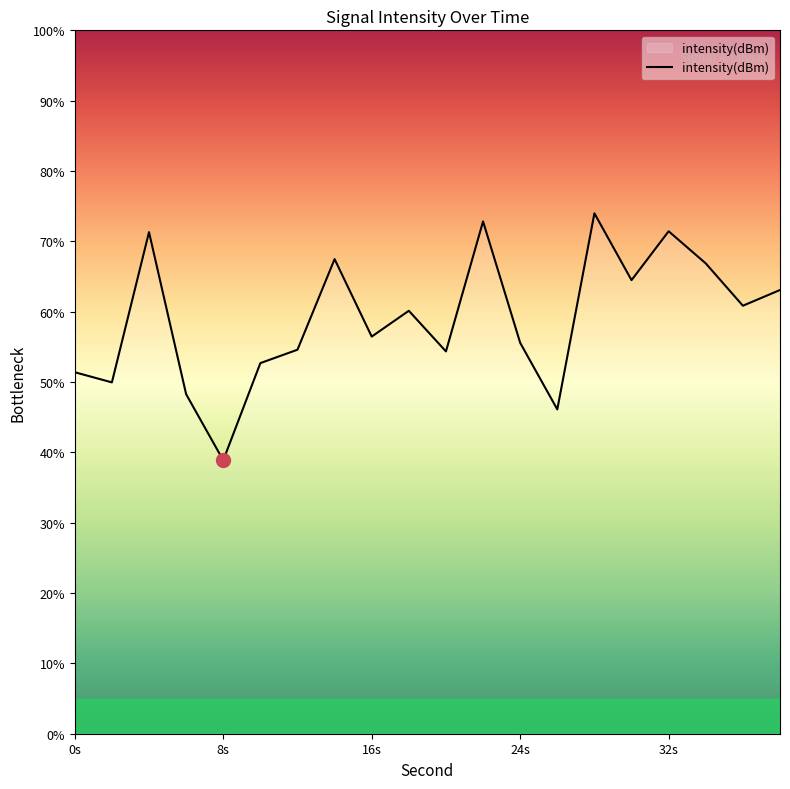

What is the difference between the maximum and minimum values?

35.1